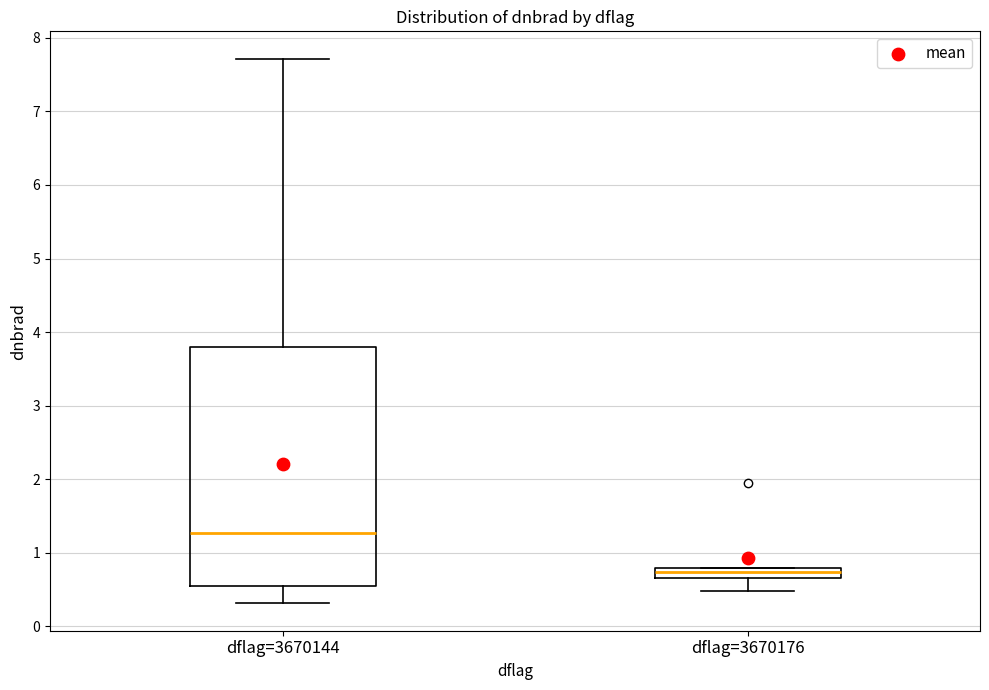

Where is the upper edge of the box for dflag=3670144 on the y-axis? The values are not printed on the chart, so give them approximately, as read against the axis.

3.8